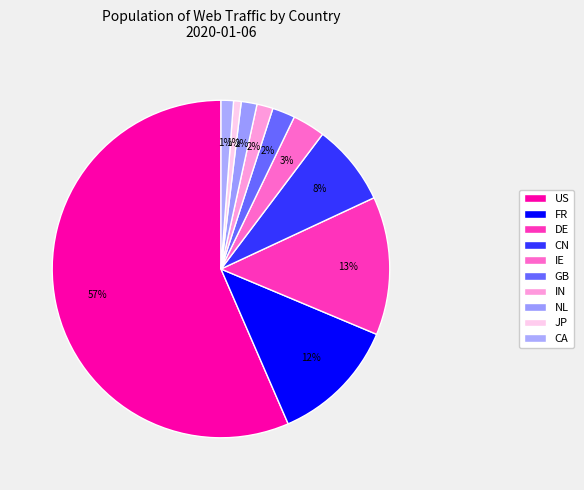

Between CA and NL, which is larger?

NL